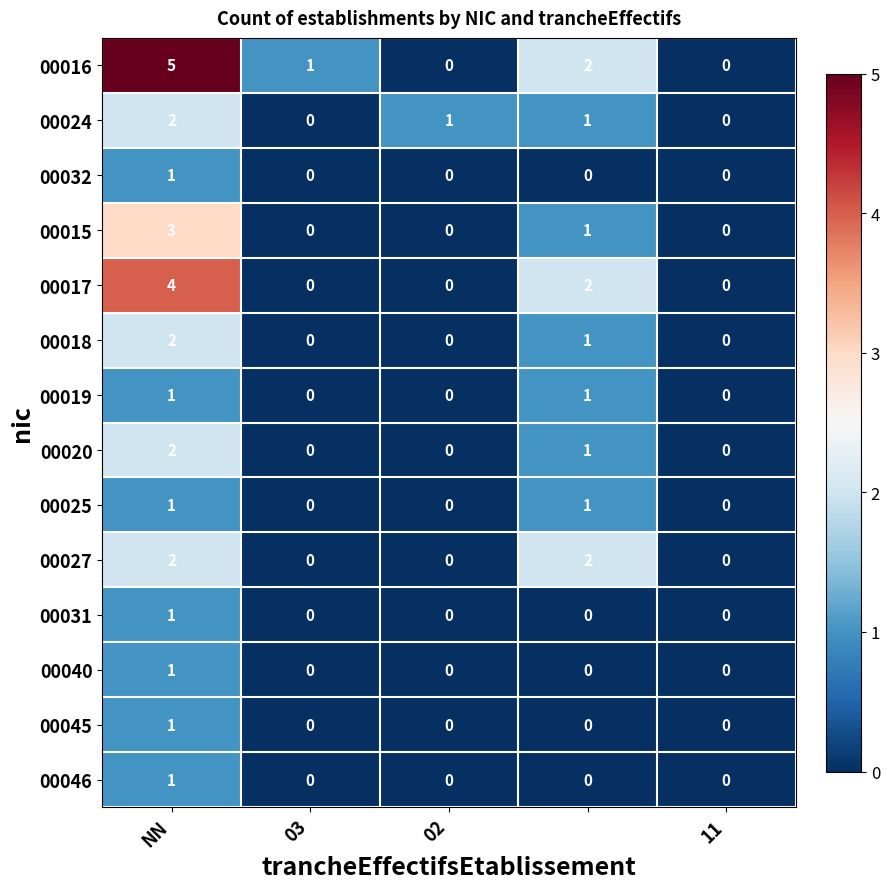

Which series has the largest total across all categories?

00016